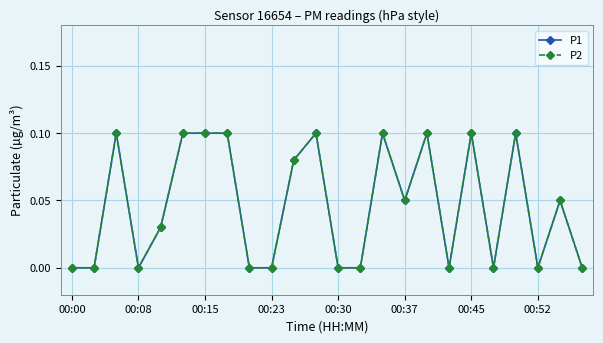

Does the chart have visible grid lines?

Yes